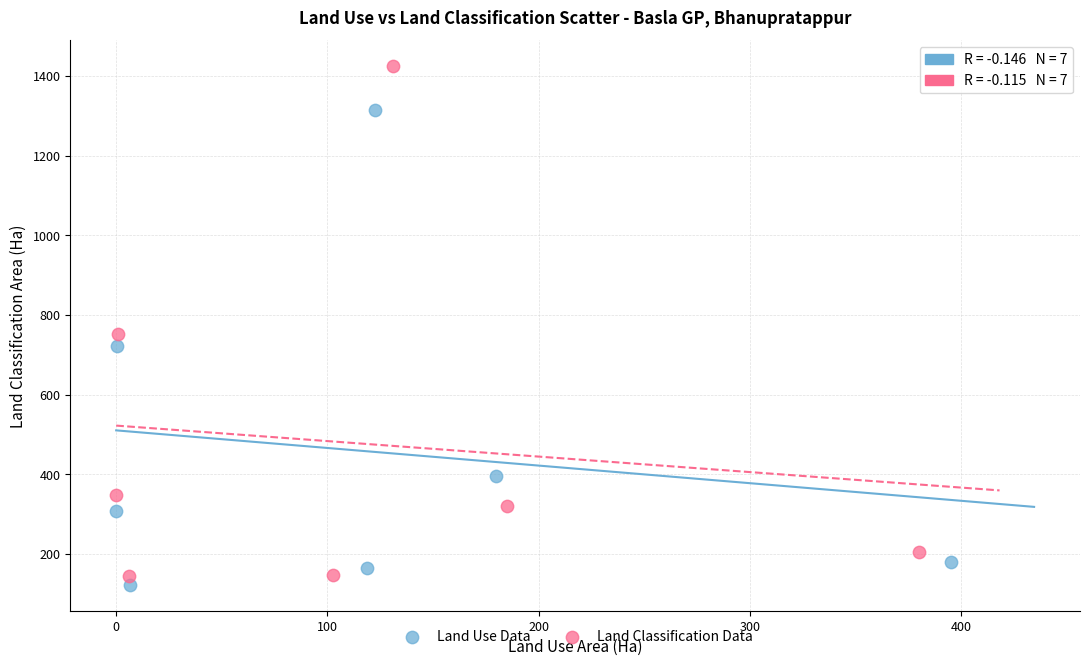

Which series has the largest Y range (max minus min)?

Land Classification Data